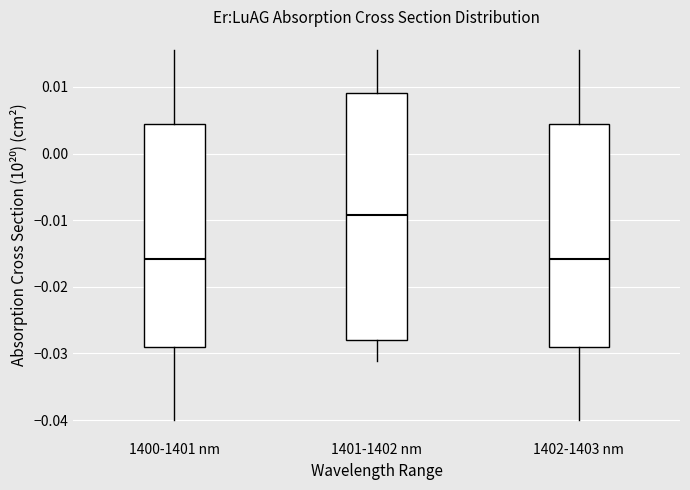

Reading left to right, read every box against the y-axis: the position of its median line, the range the box covers, and the ends of its whiskers. The values are not printed on the chart, so give them approximately, as read against the axis.

1400-1401 nm: median -0.016, box -0.029 to 0.004, whiskers -0.040 to 0.016
1401-1402 nm: median -0.009, box -0.028 to 0.009, whiskers -0.031 to 0.016
1402-1403 nm: median -0.016, box -0.029 to 0.004, whiskers -0.040 to 0.016